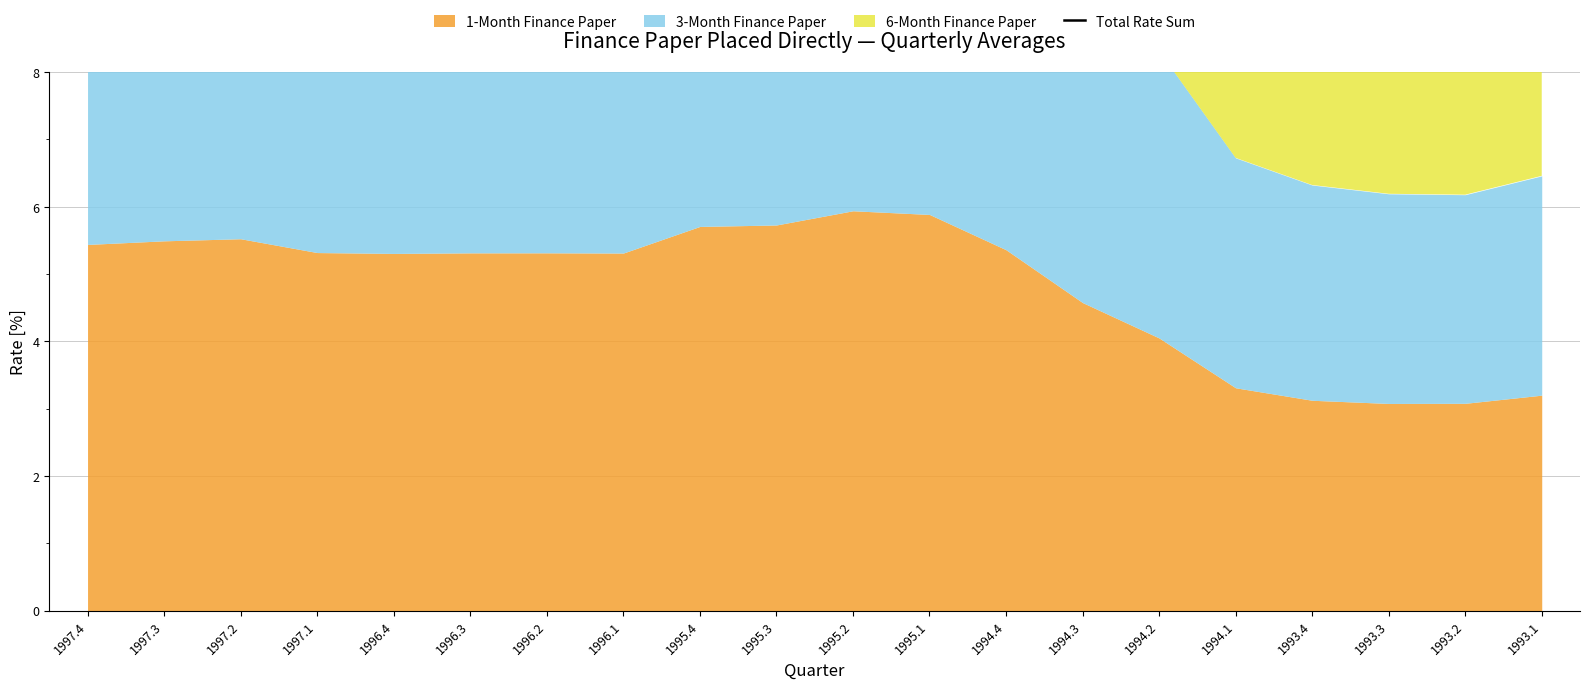

What is the average value?

14.5